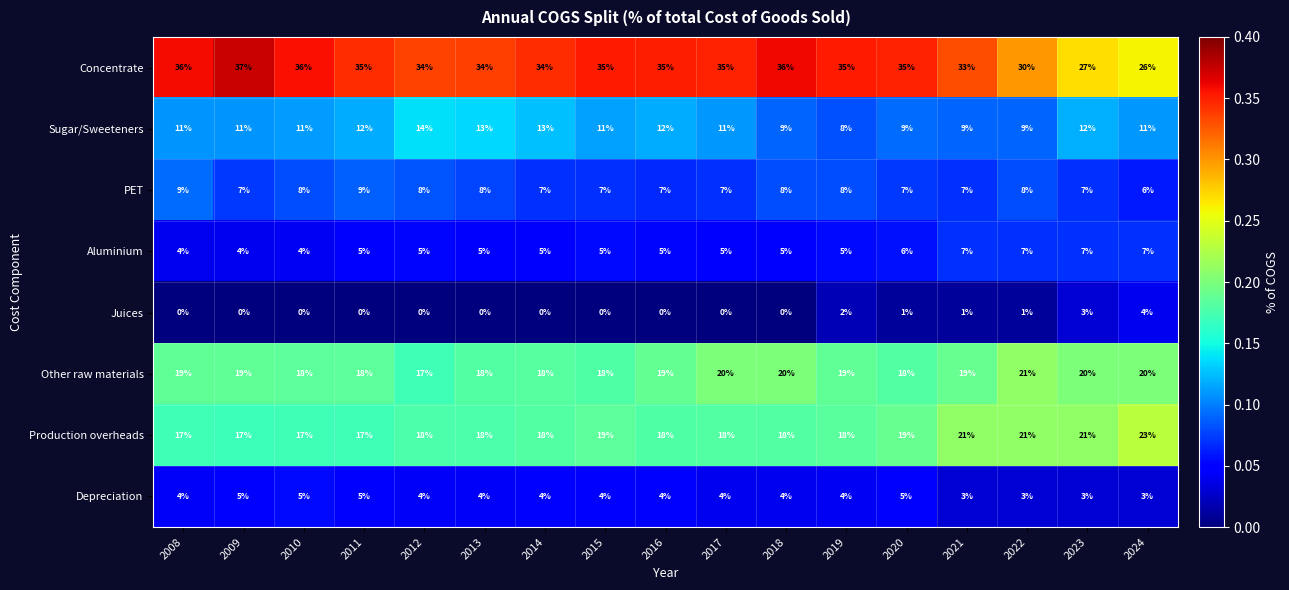

What is the sum of the Depreciation values at 2019 and 2024?

7